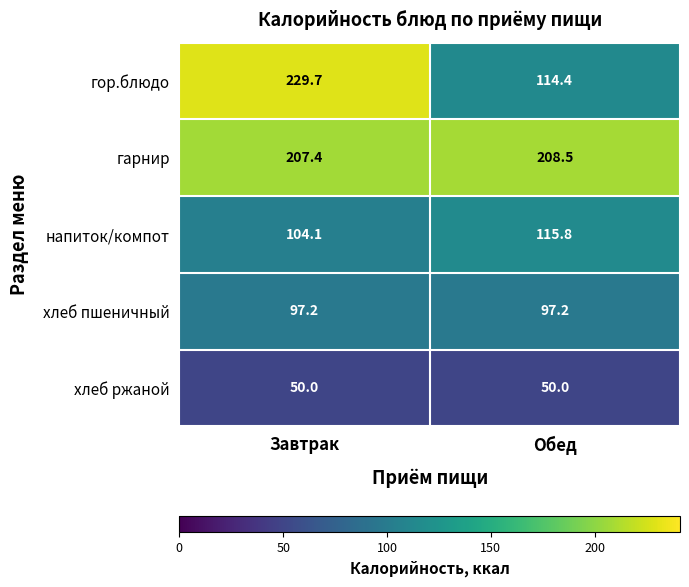

What is the spread (max minus min) of values at Обед?

158.5